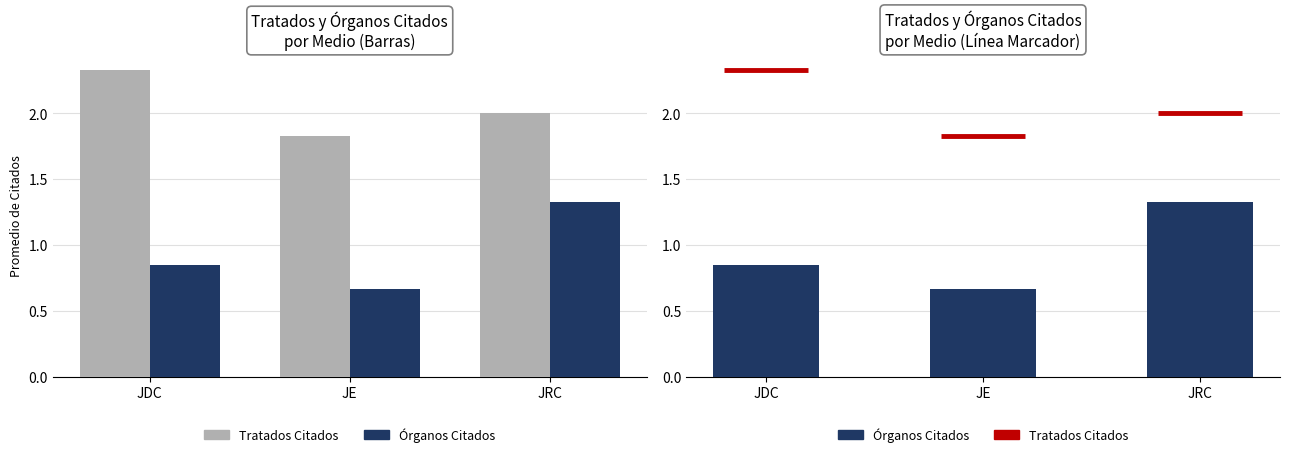

What is the change in value from JDC to JE?

-0.2